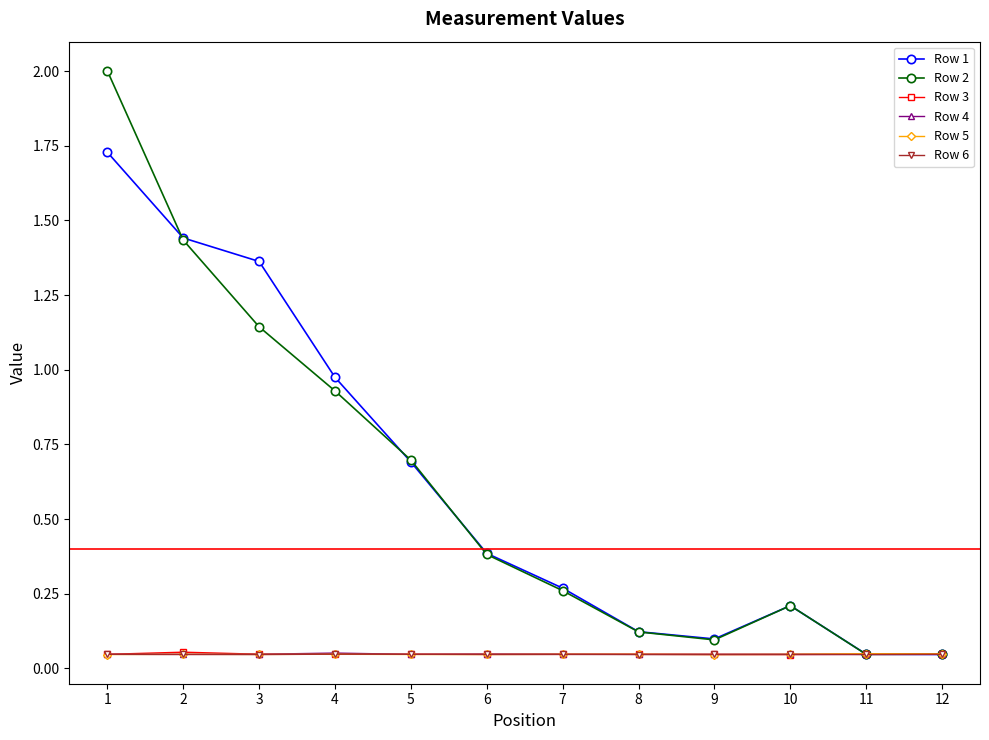

Which series changed the most between 3 and 5?

Row 1